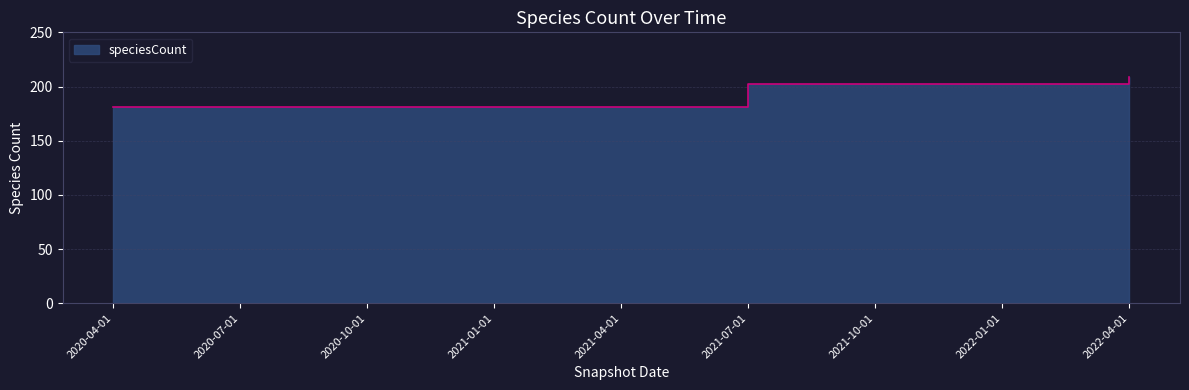

True or false: the data shows 356 at 2022-01-01.

False